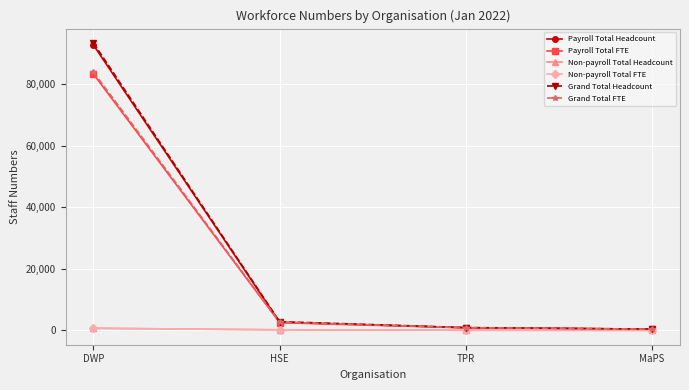

What is the label of the 4th point from the right?

DWP